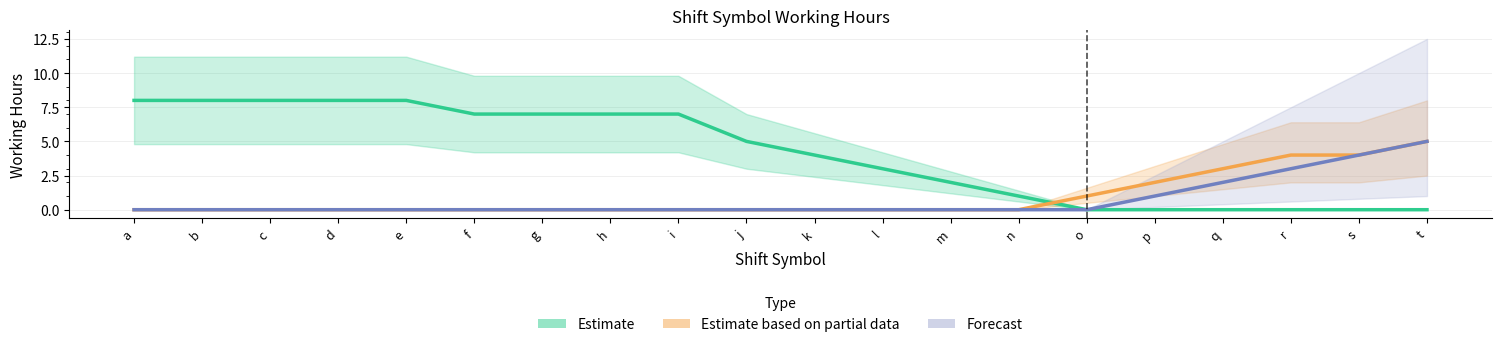

What is the difference between the highest and lowest values at k?

4